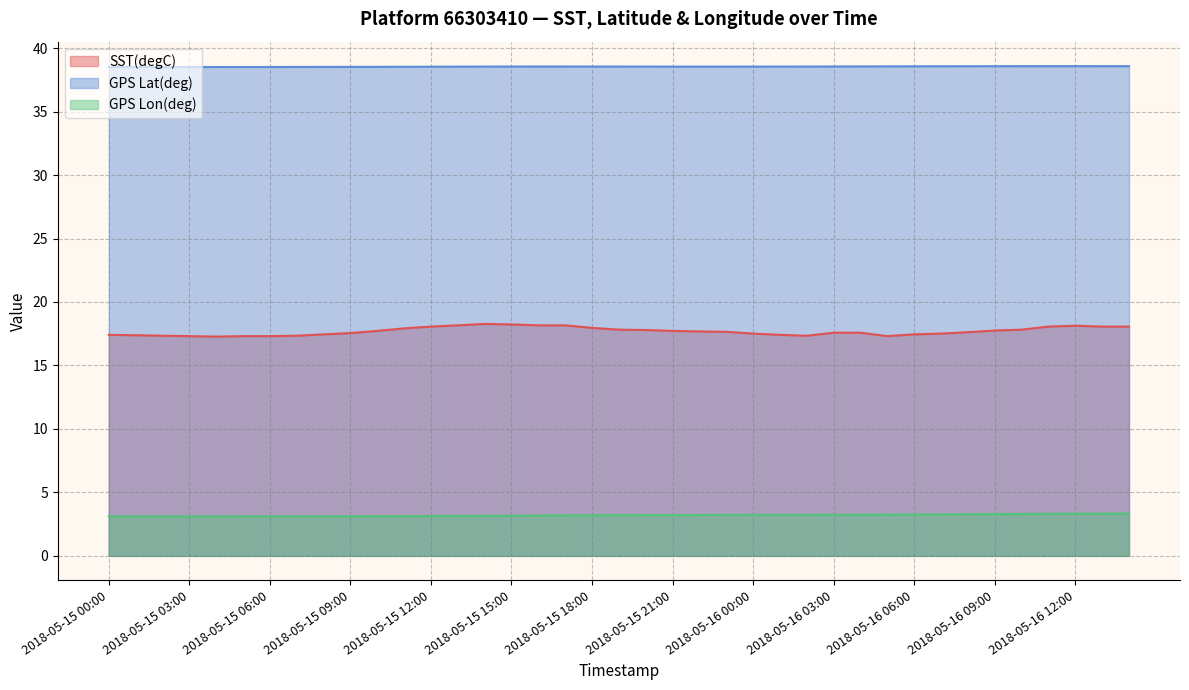

Which series has the widest spread of values?

SST(degC)